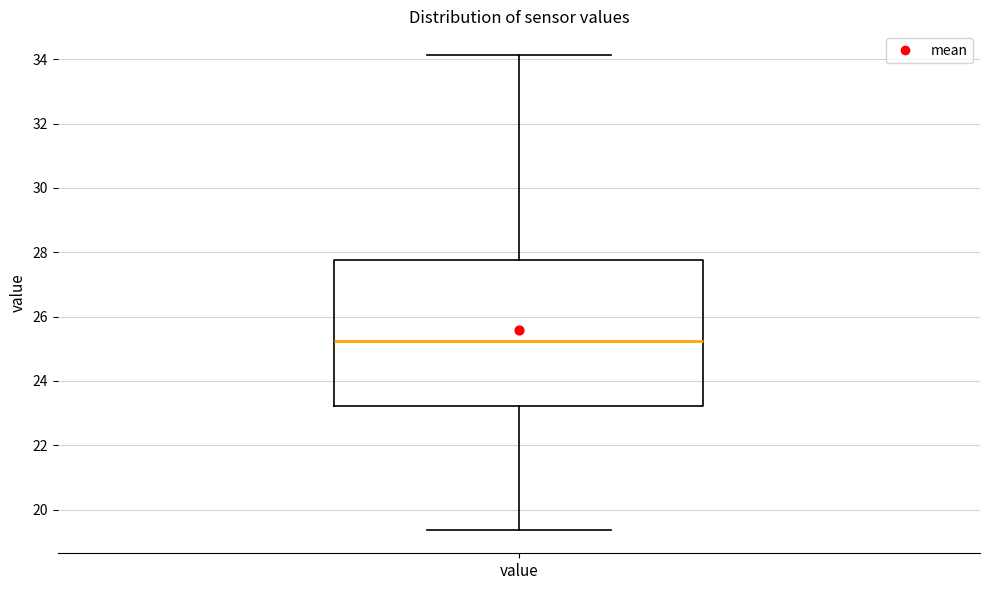

Read this box plot against the y-axis: the position of the median line, the range covered by the box, and the ends of both whiskers. The values are not printed on the chart, so give them approximately, as read against the axis.

median 25.2, box 23.2 to 27.8, whiskers 19.4 to 34.2